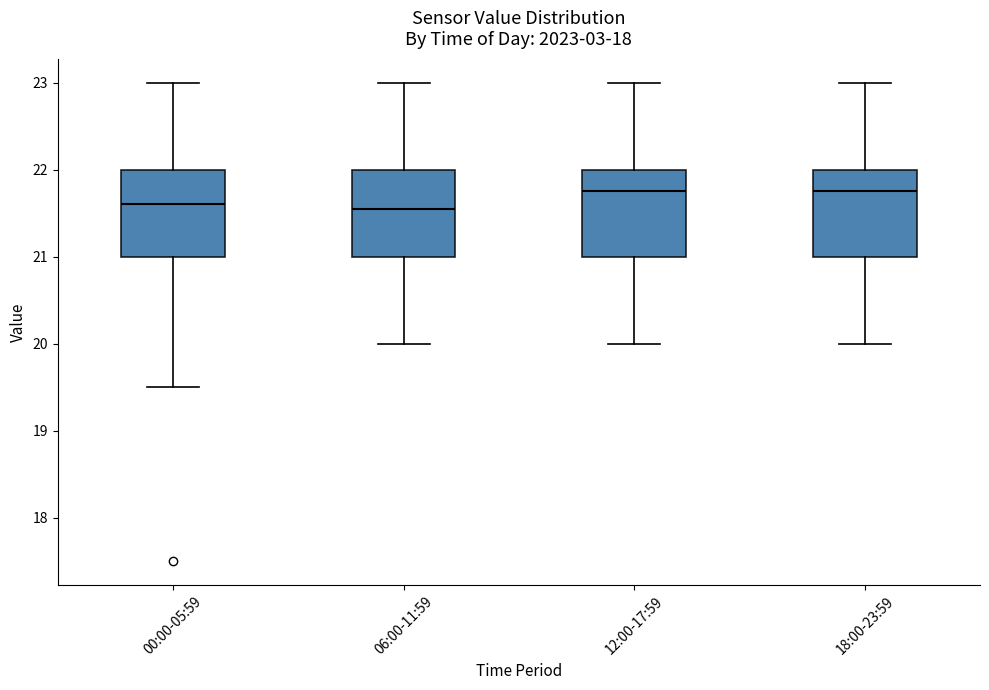

Where does the lower whisker of the box for 18:00-23:59 end on the y-axis? The values are not printed on the chart, so give them approximately, as read against the axis.

20.0